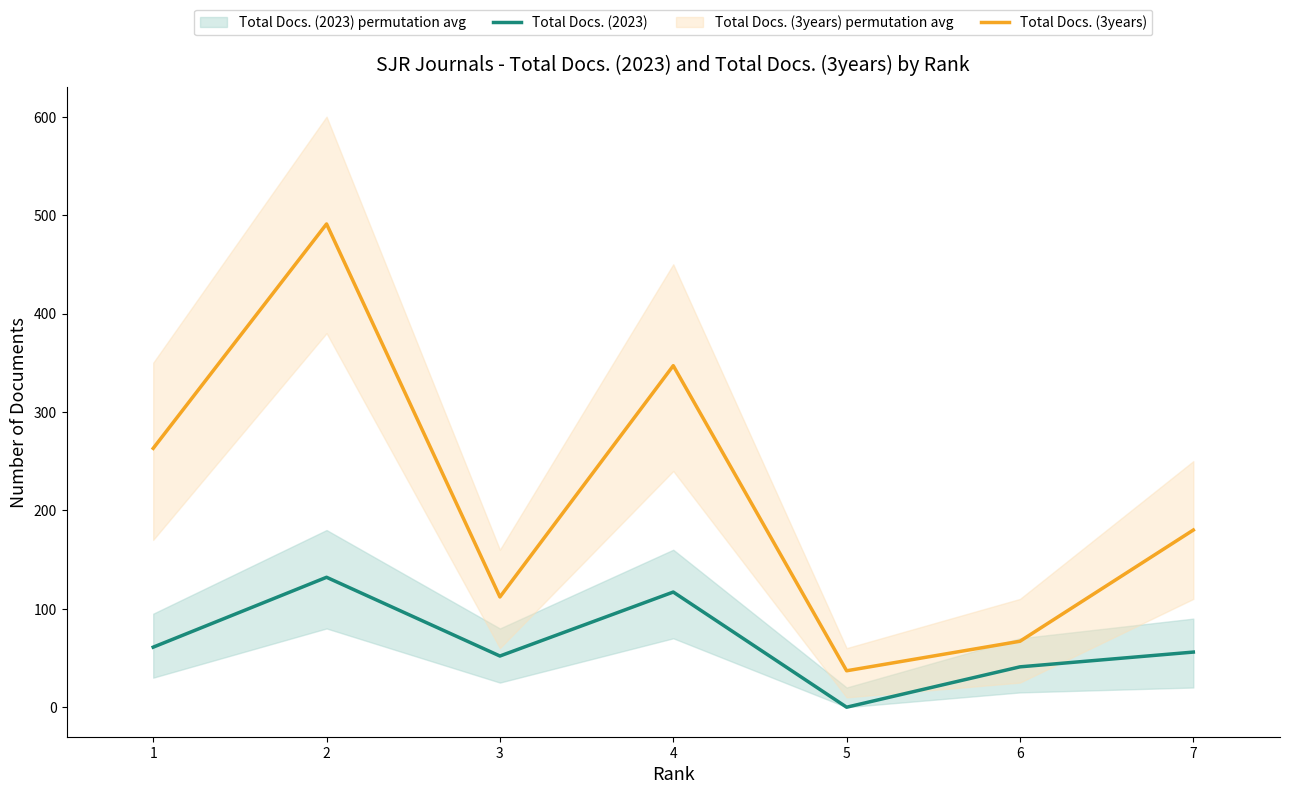

At how many categories does at least one series exceed 83?

5